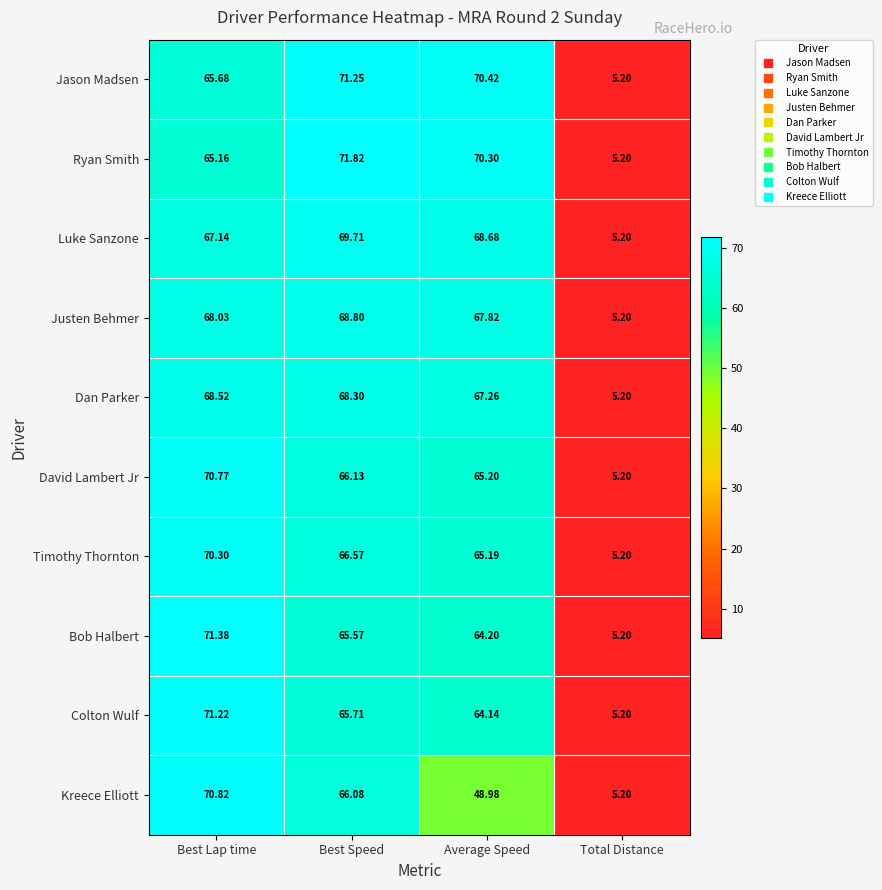

Where is David Lambert Jr nearest to the value 37?

Average Speed